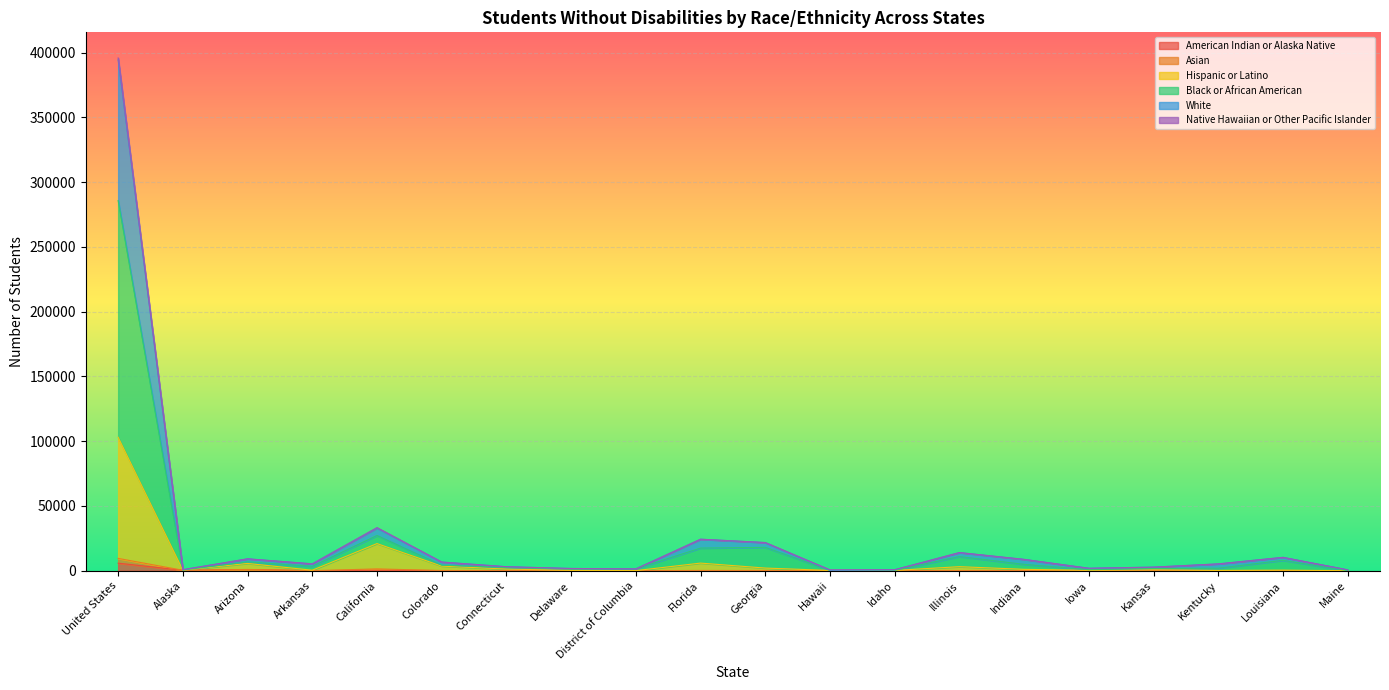

True or false: American Indian or Alaska Native and Black or African American intersect in this chart.

False